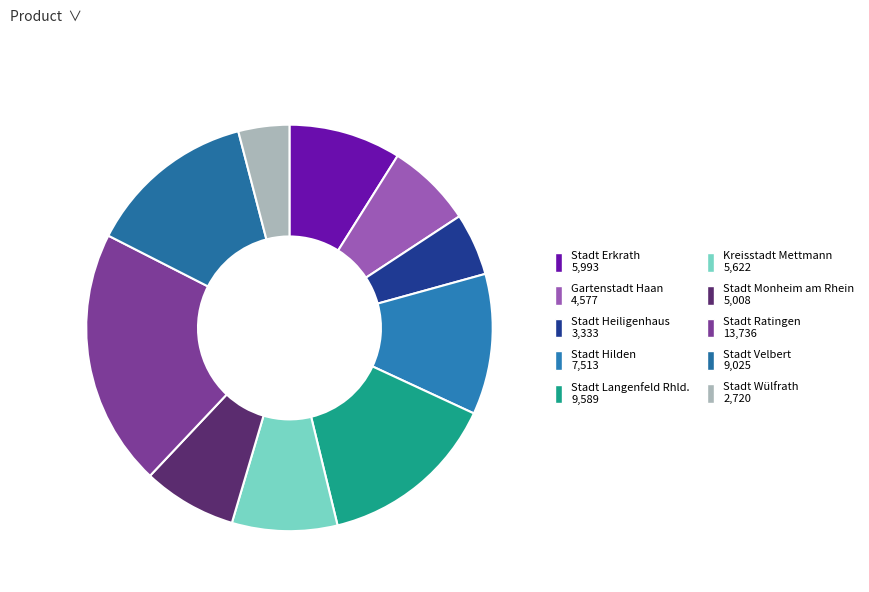

To the nearest percent, what percentage of the pie is Stadt Ratingen?

20%